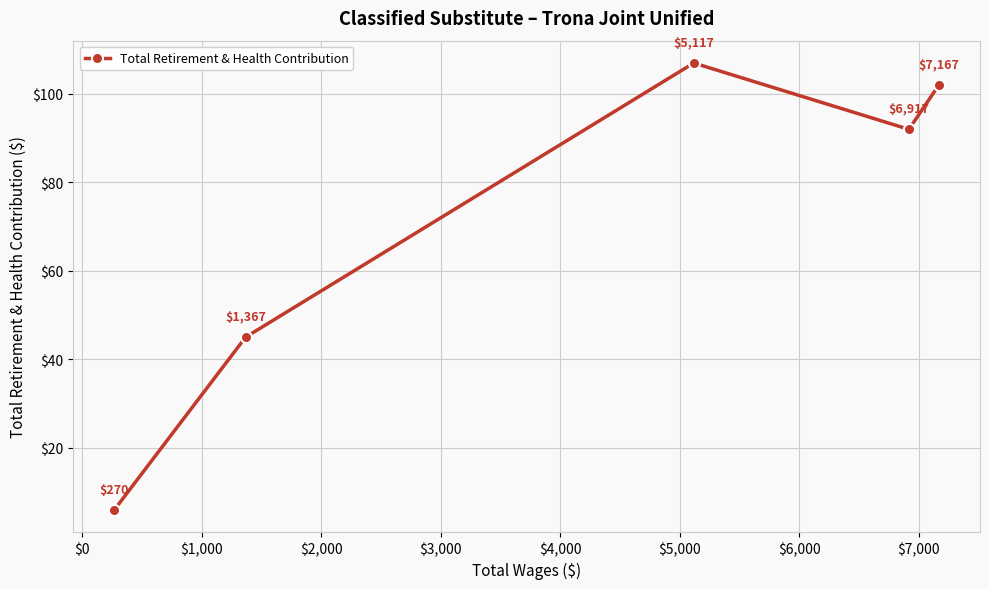

What is the maximum value shown in the chart?

107